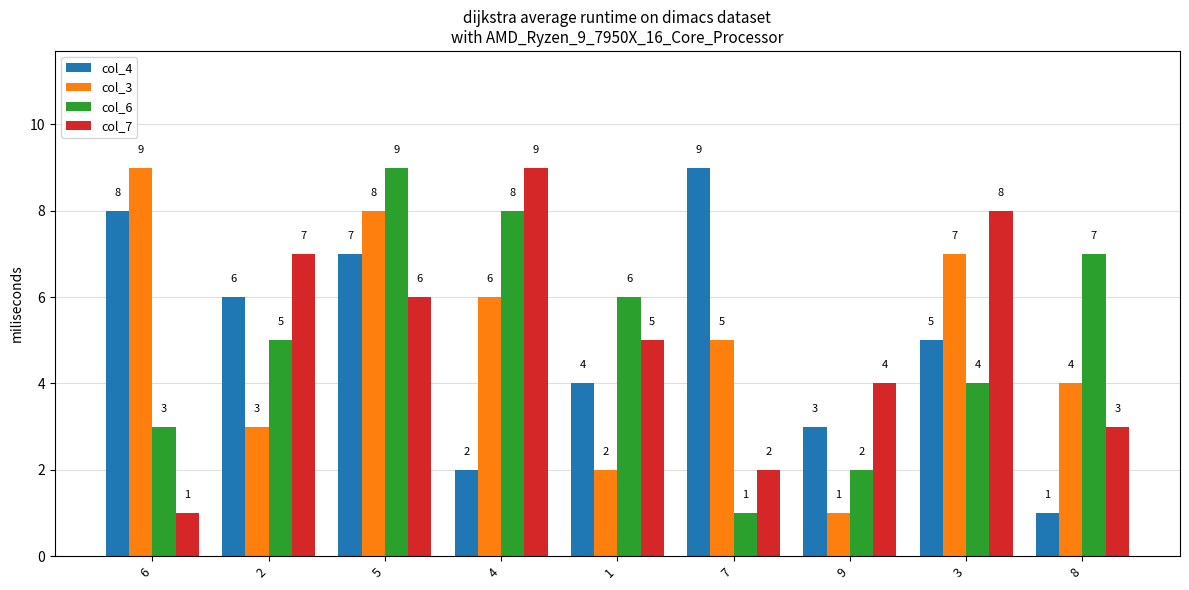

What is the spread (max minus min) of values at 5?

3